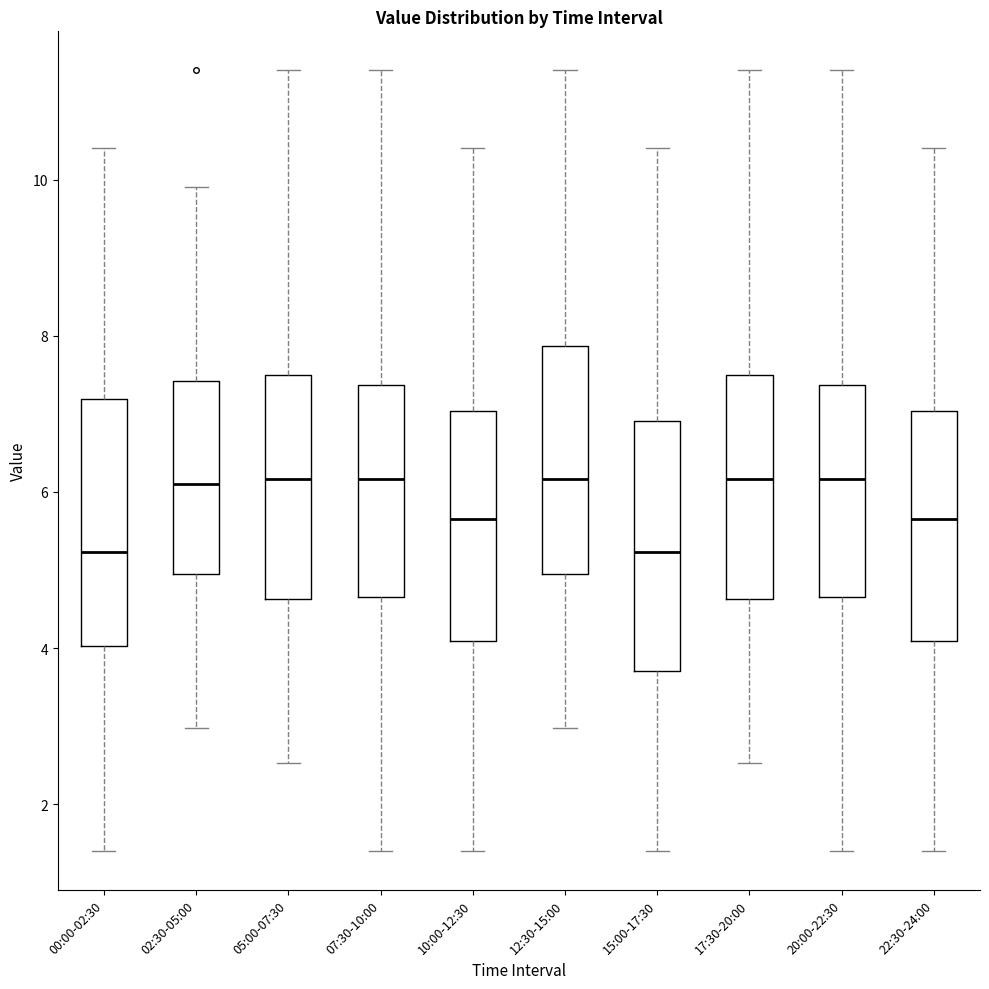

Where is the lower edge of the box for 02:30-05:00 on the y-axis? The values are not printed on the chart, so give them approximately, as read against the axis.

5.0